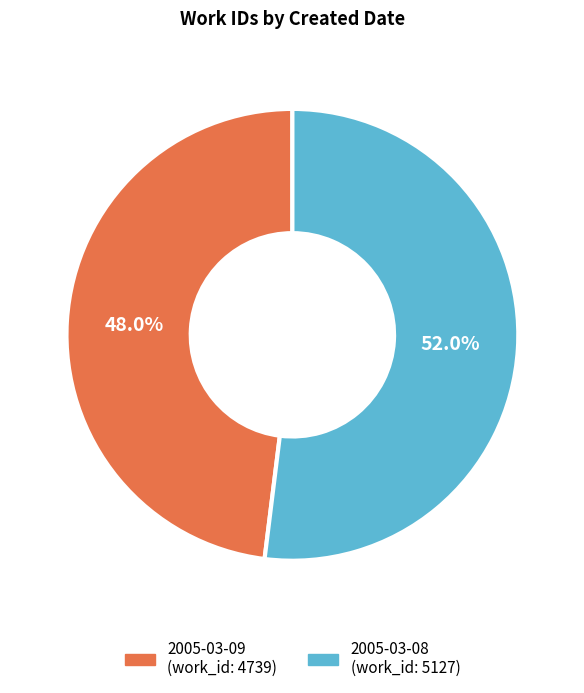

Approximately how many times larger is the value at 2005-03-08 compared to 2005-03-09?

1.1